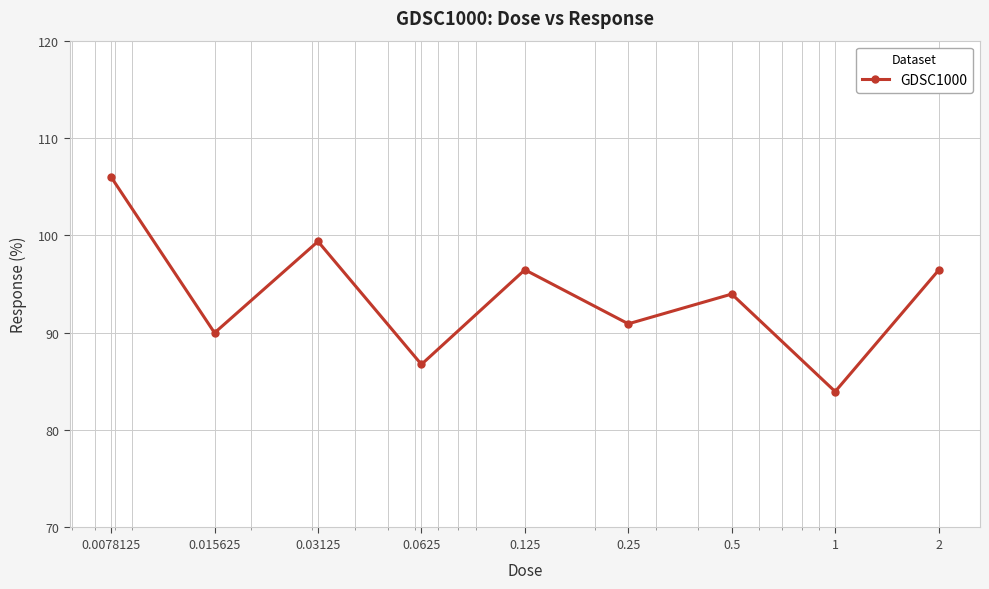

What is the greatest value displayed?

106.0